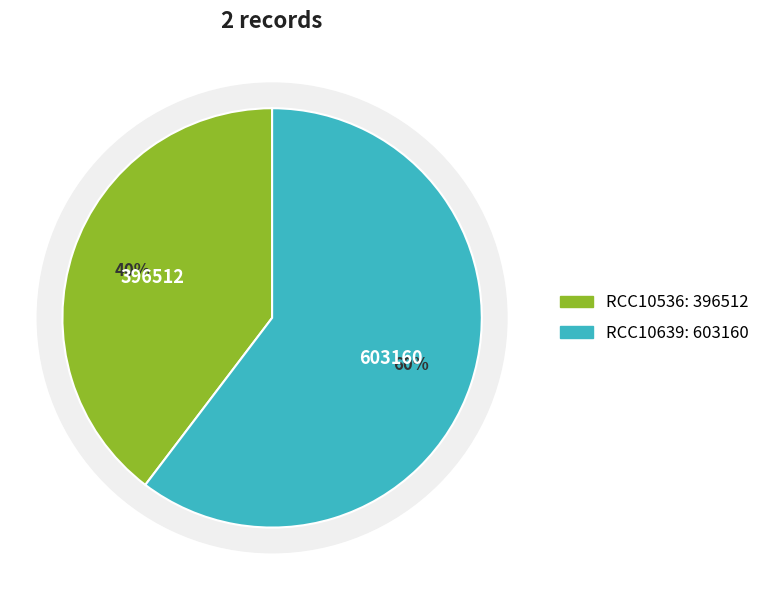

How many slices are in this pie chart?

2